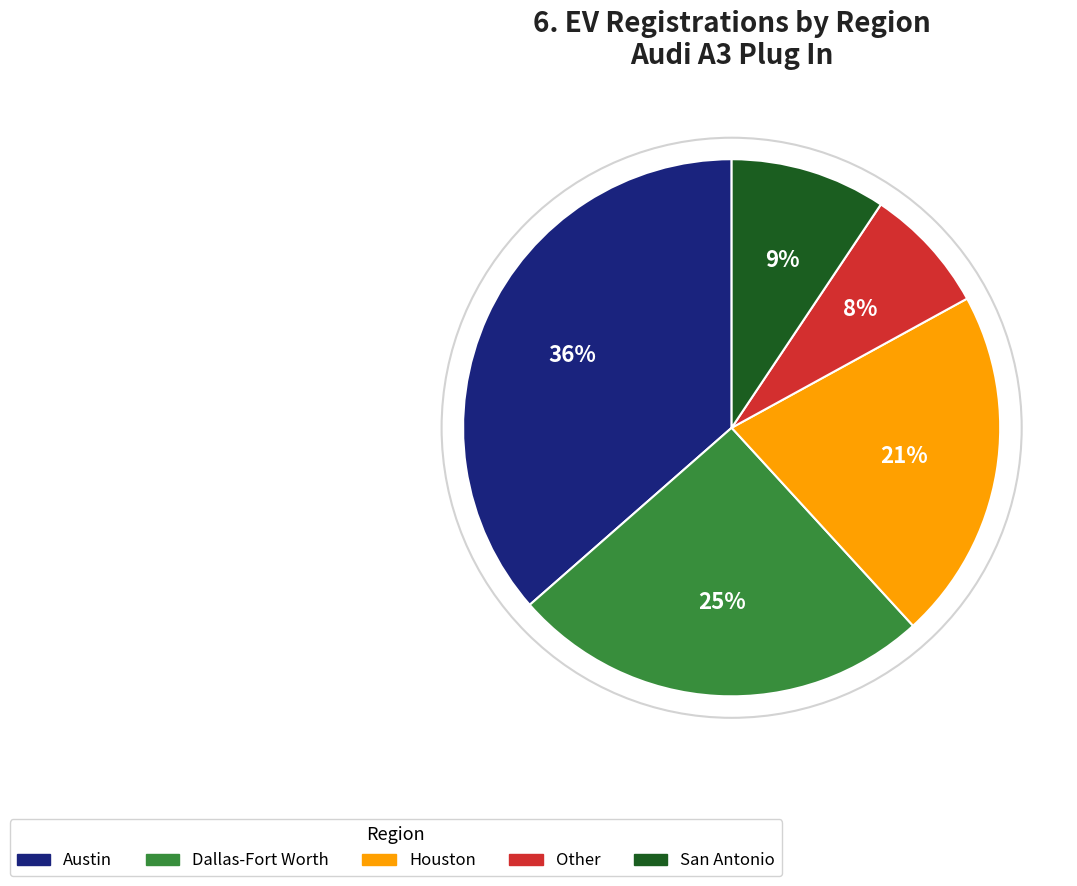

What percentage is the Austin slice, to the nearest percent?

36%